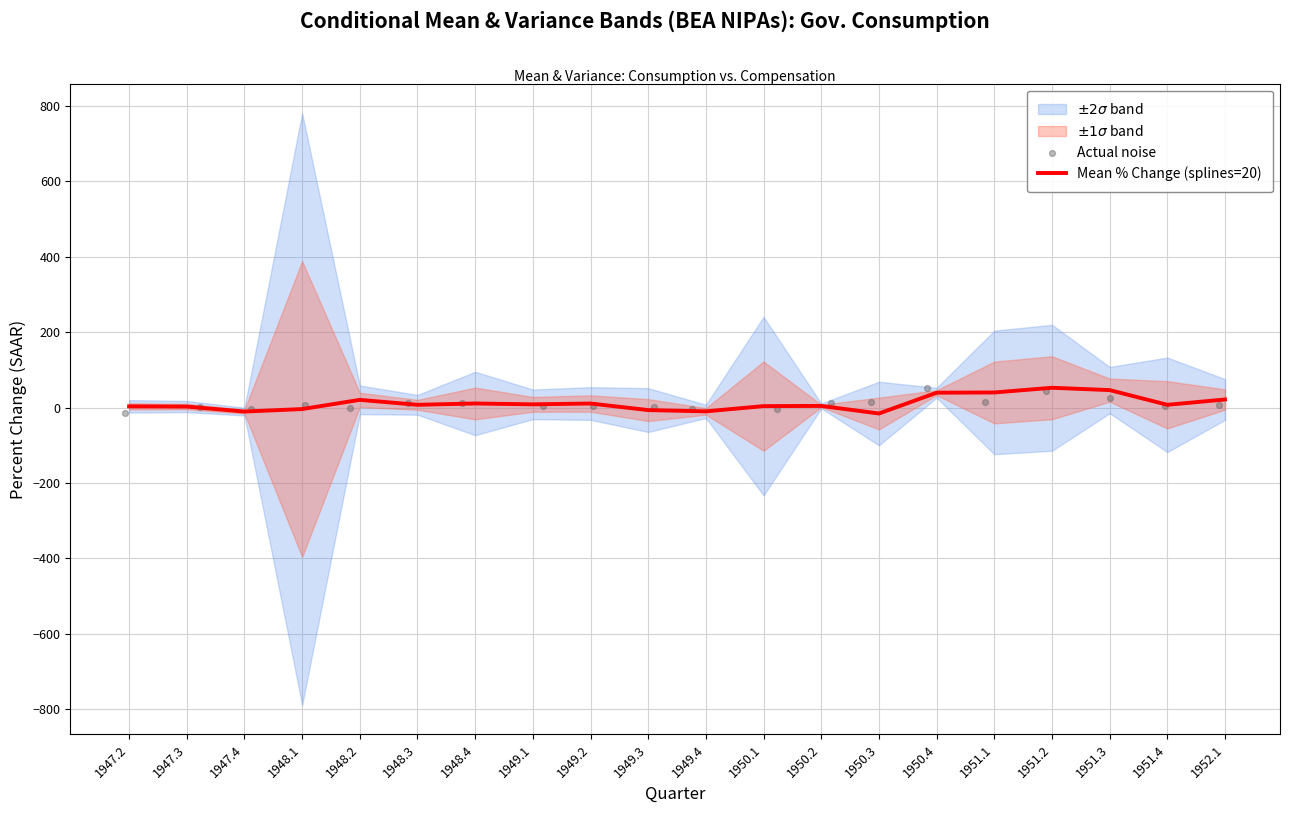

Is it true that Mean % Change (splines=20) equals 21.4 at 1952.1?

True